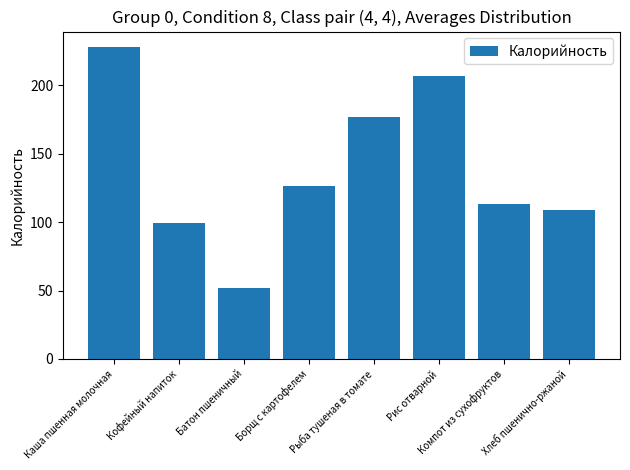

What is the change in value from Борщ с картофелем to Рис отварной?

+80.7